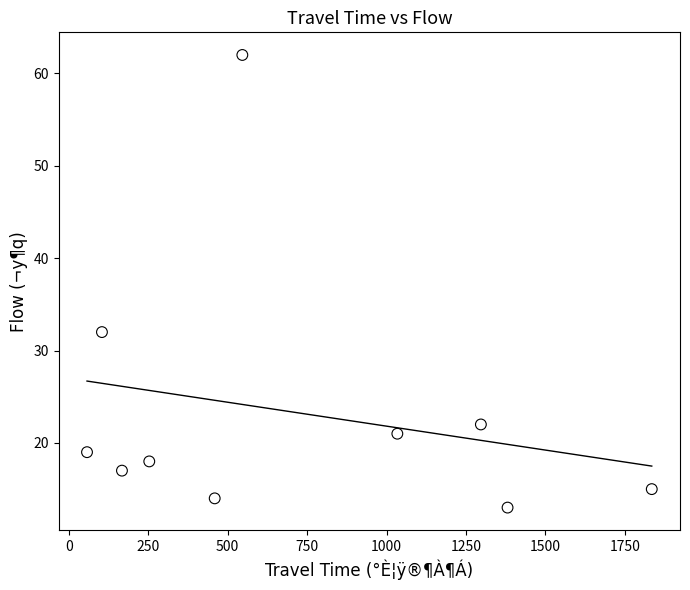

What is the average X value?

713